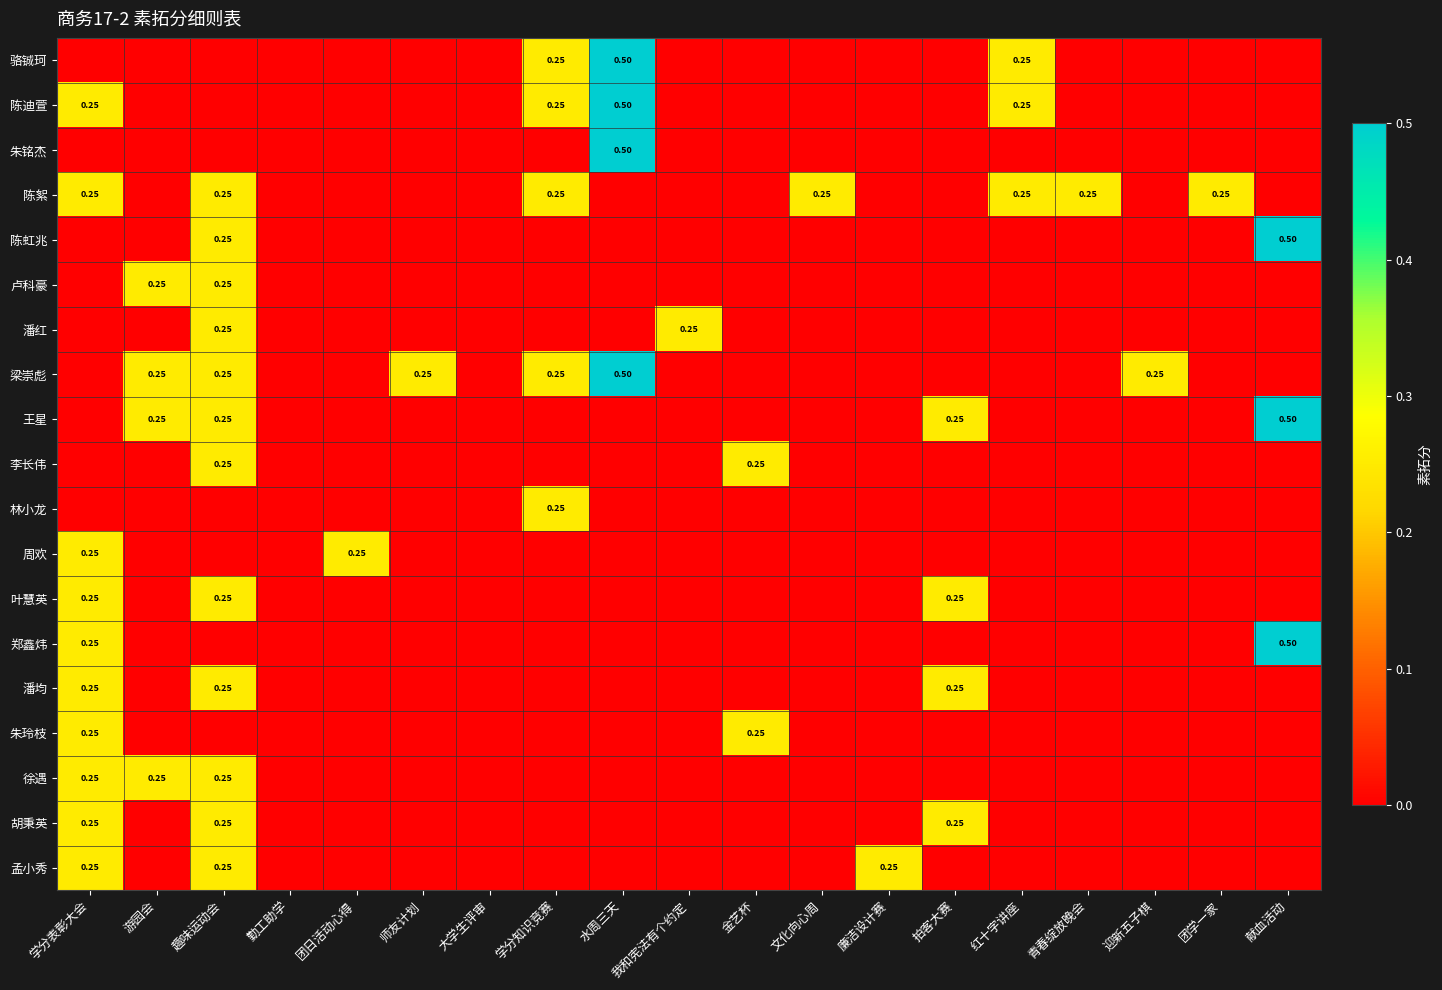

Rank the series by their maximum value, from lowest to highest.

陈絮, 卢科豪, 潘红, 李长伟, 林小龙, 周欢, 叶慧英, 潘均, 朱玲枝, 徐遇, 胡秉英, 孟小秀, 骆铖珂, 陈迪萱, 朱铭杰, 陈虹兆, 梁崇彪, 王星, 郑鑫炜